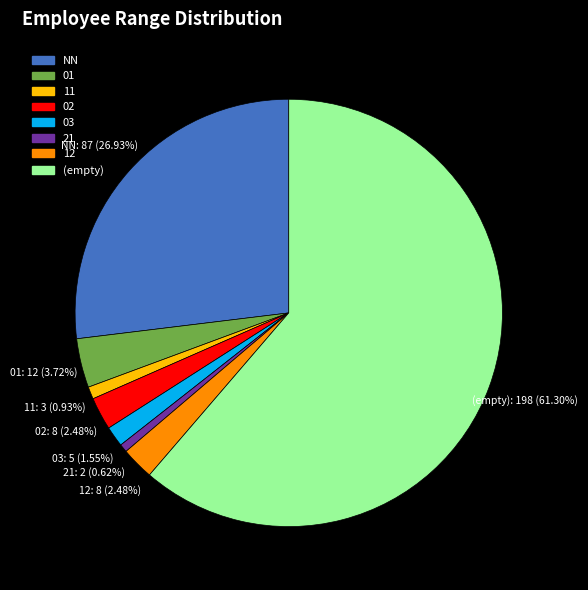

What percentage do 01 and 02 together represent?

6.2%